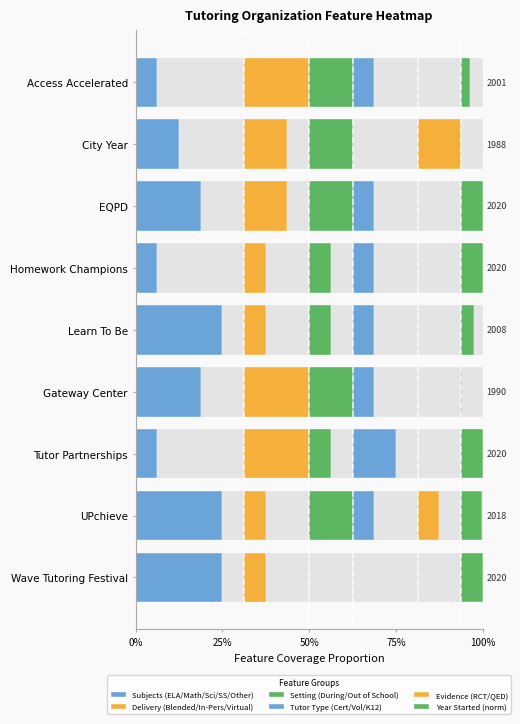

What is the difference between the second highest and second lowest values in the Setting (During/Out of School) series?

0.1